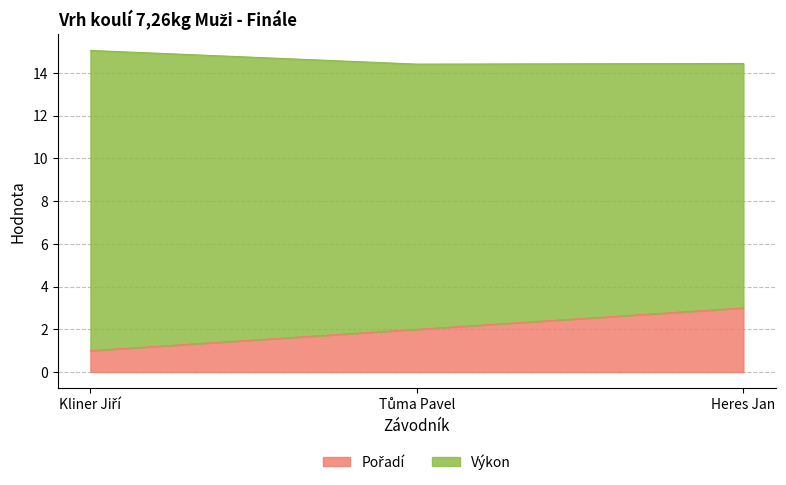

Does the chart display data point markers on the line(s)?

No